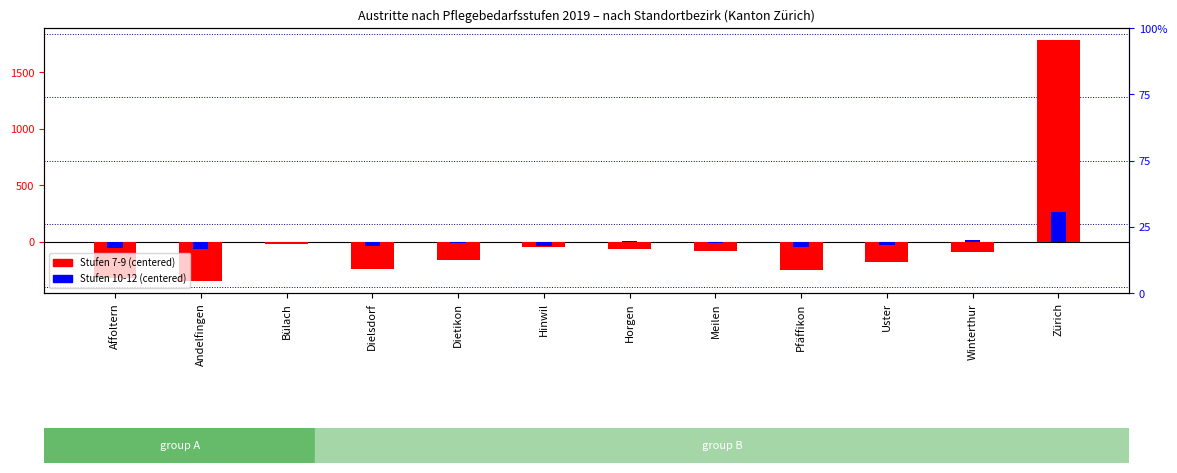

Which series has the largest range (max minus min)?

Stufen 7-9 (centered)